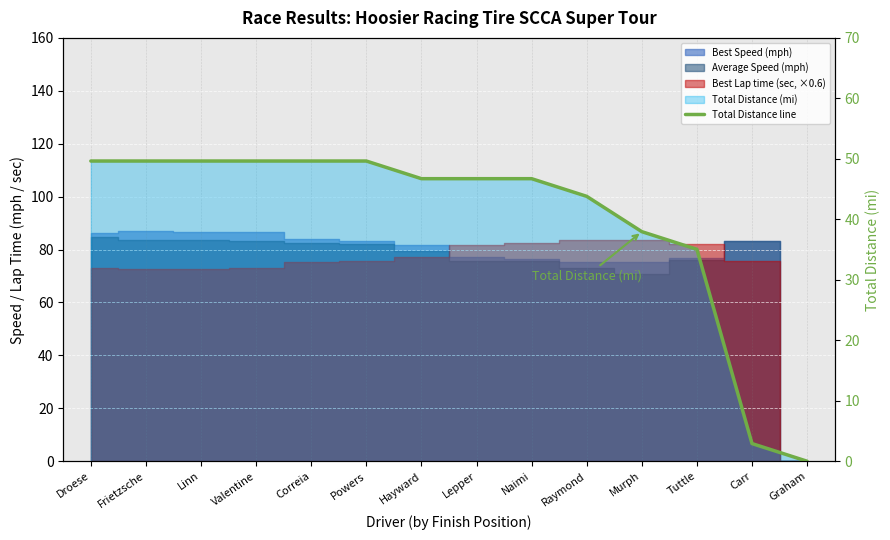

Between Tuttle and Graham, which is larger?

Tuttle